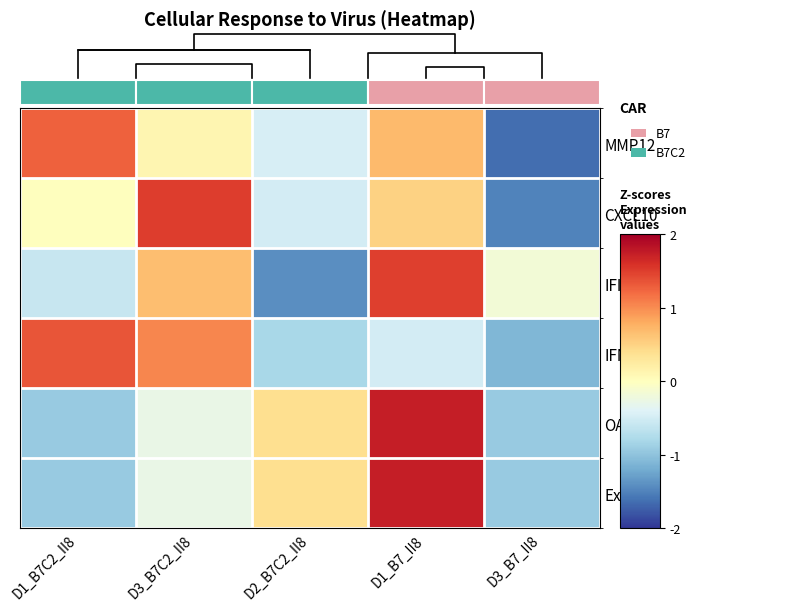

How many values in the CXCL10 series exceed 0?

2